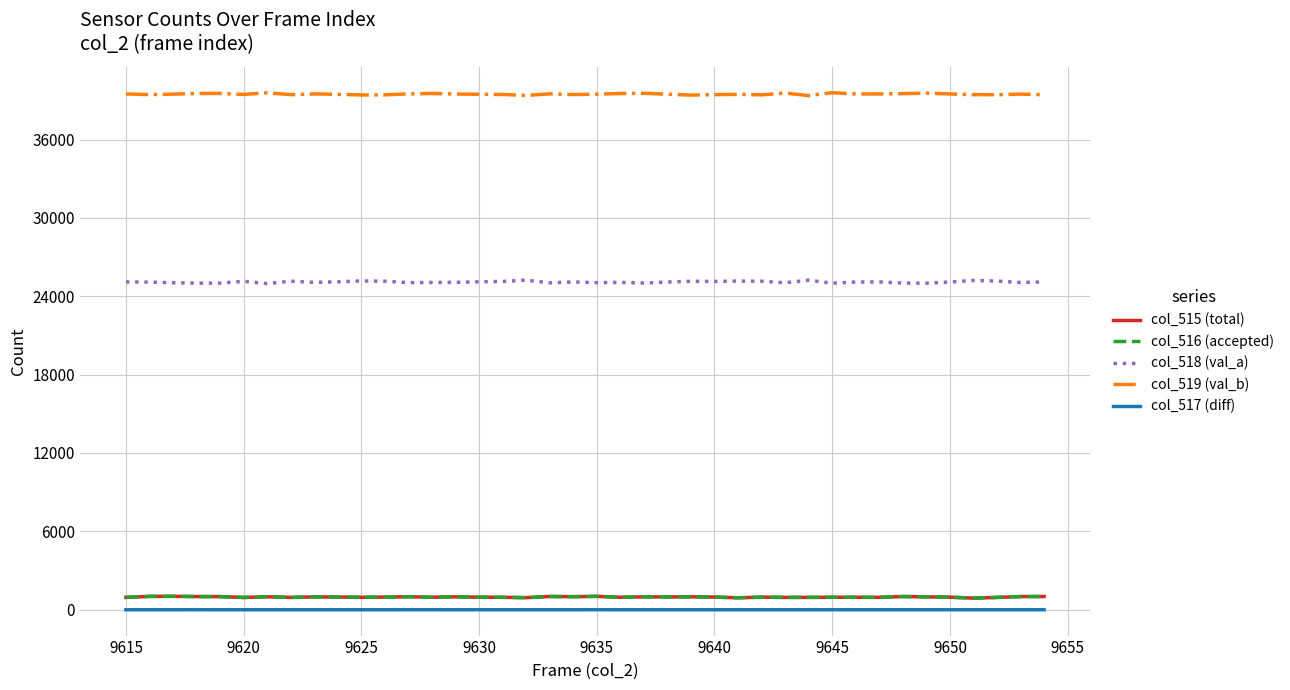

Which series has the largest total across all categories?

col_519 (val_b)